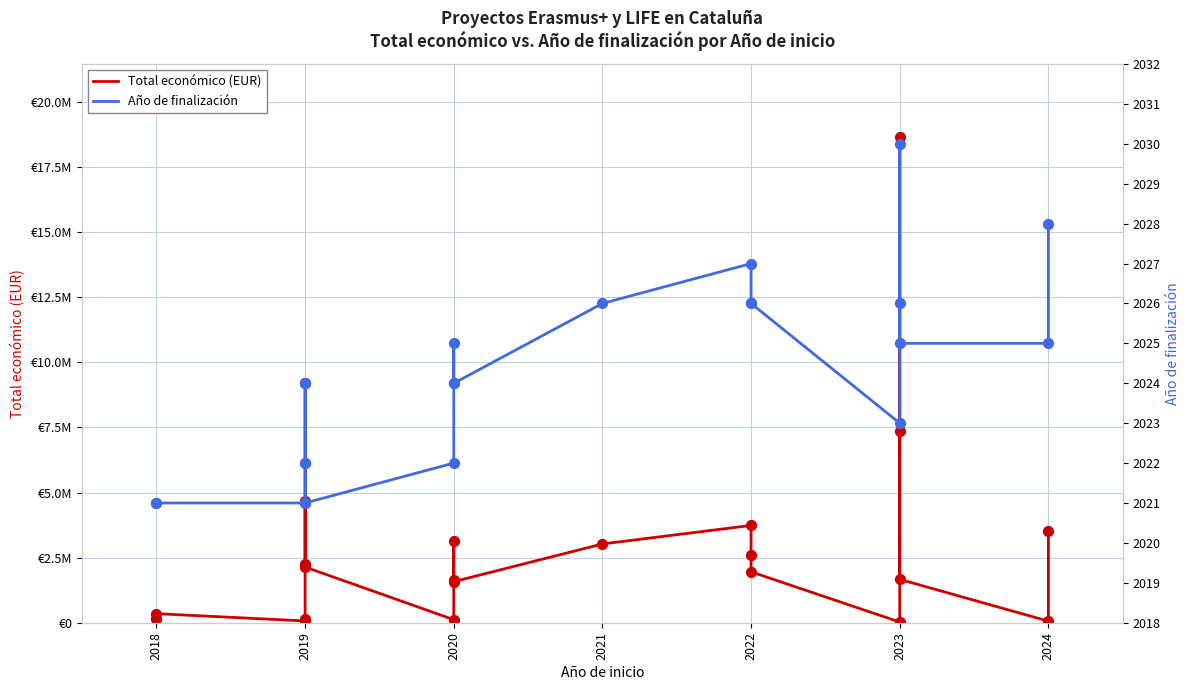

Which series has the largest total across all categories?

Total económico (EUR)